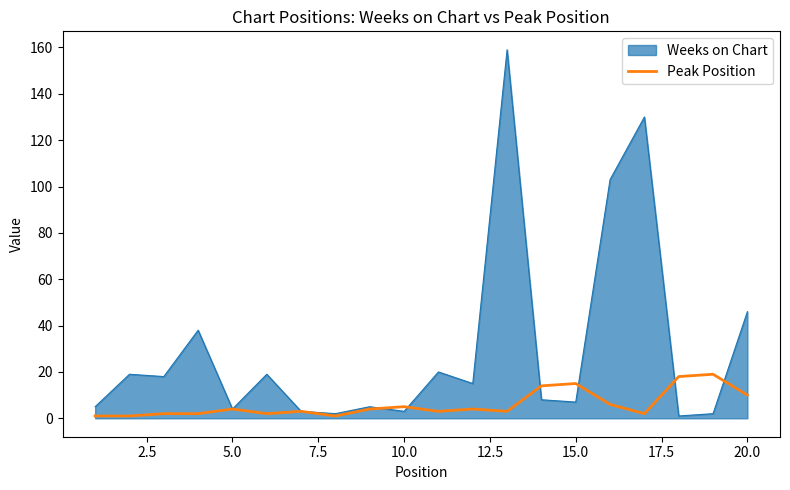

How many distinct data groups are displayed?

2